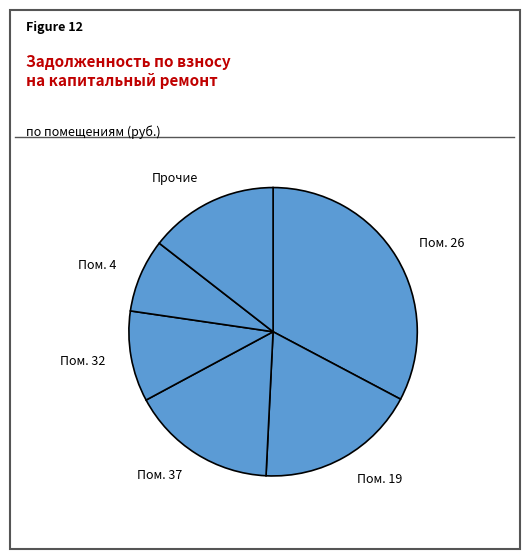

Approximately how many times larger is the value at Пом. 19 compared to Пом. 26?

0.6